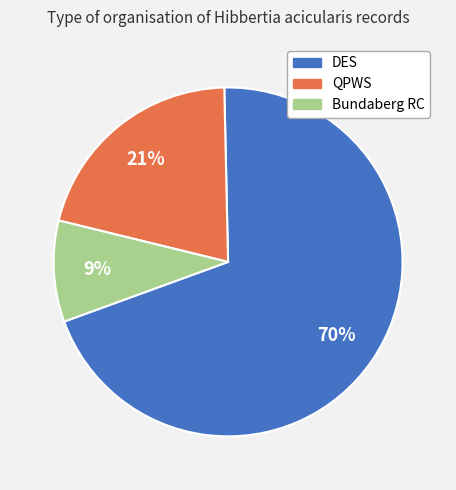

How many segments does this pie chart have?

3